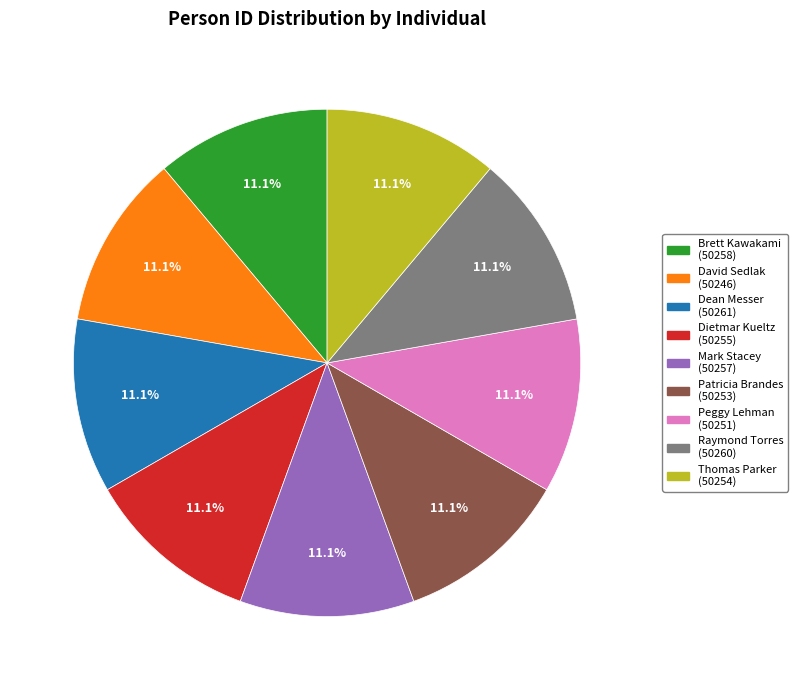

Approximately how many times larger is the value at Dietmar Kueltz compared to Raymond Torres?

1.0